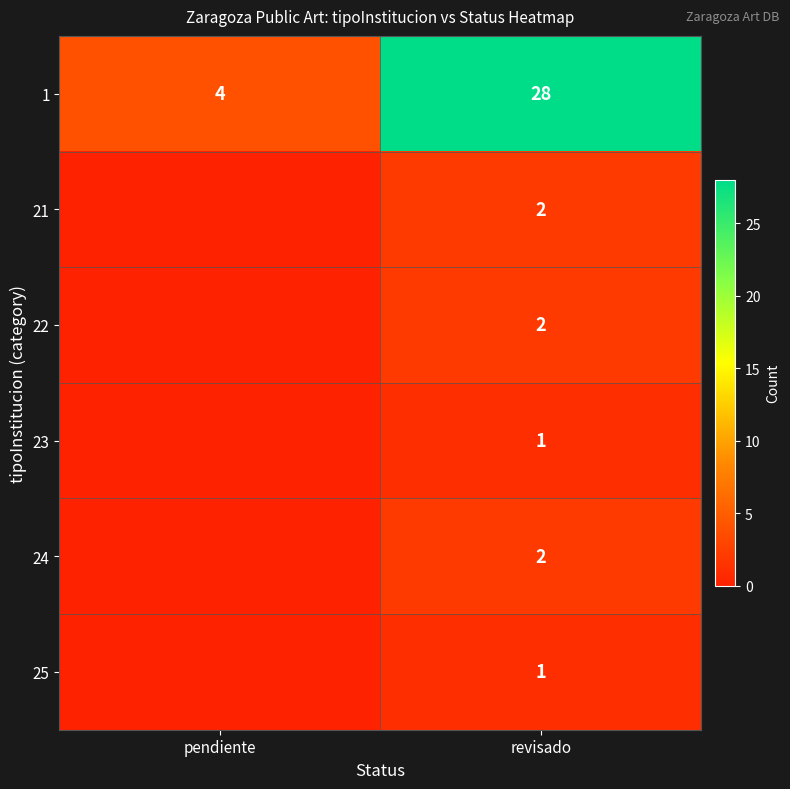

What is the difference between the highest and lowest values at pendiente?

4